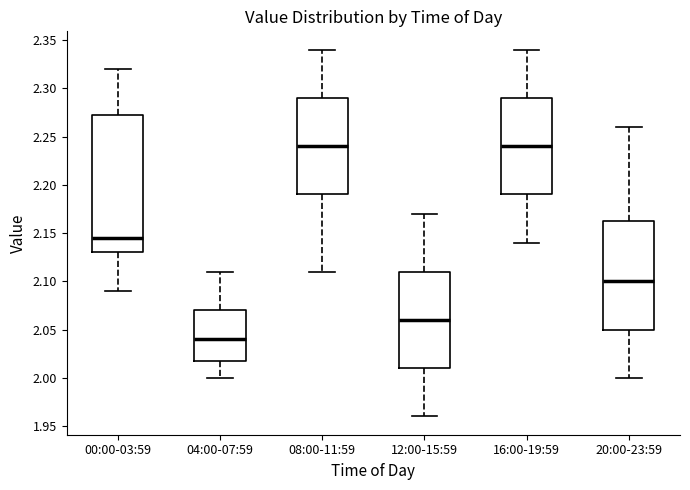

Reading left to right, transcribe this box plot: for each box, give where its median line is, the range the box spans, and where its two whiskers end, as read against the y-axis. The values are not printed on the chart, so give them approximately, as read against the axis.

00:00-03:59: median 2.145, box 2.130 to 2.275, whiskers 2.090 to 2.320
04:00-07:59: median 2.040, box 2.020 to 2.070, whiskers 2.000 to 2.110
08:00-11:59: median 2.240, box 2.190 to 2.290, whiskers 2.110 to 2.340
12:00-15:59: median 2.060, box 2.010 to 2.110, whiskers 1.960 to 2.170
16:00-19:59: median 2.240, box 2.190 to 2.290, whiskers 2.140 to 2.340
20:00-23:59: median 2.100, box 2.050 to 2.165, whiskers 2.000 to 2.260